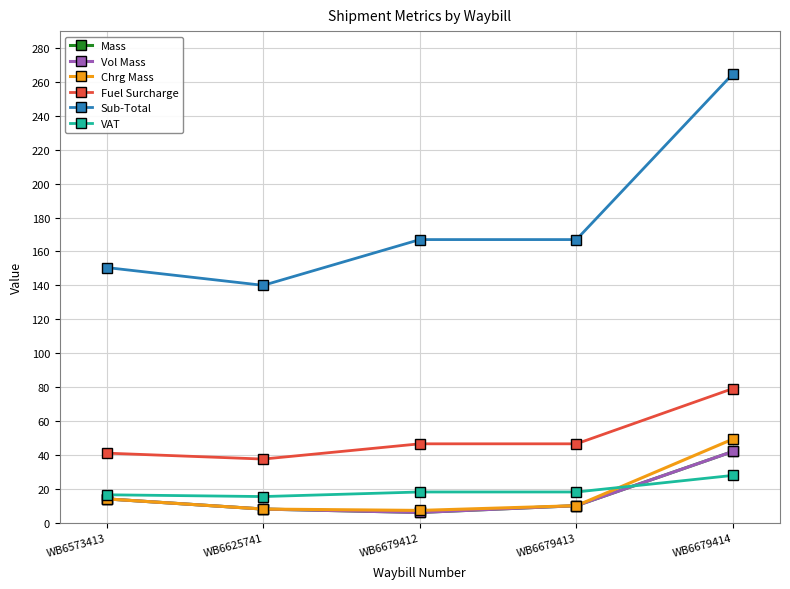

Is this an area chart (filled region under the line)?

No